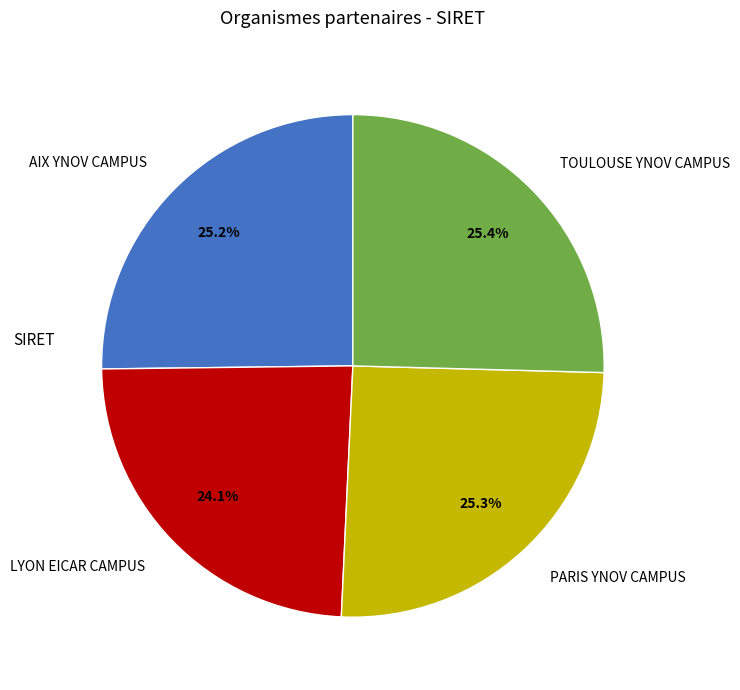

Which category has the smallest portion of the pie?

LYON EICAR CAMPUS